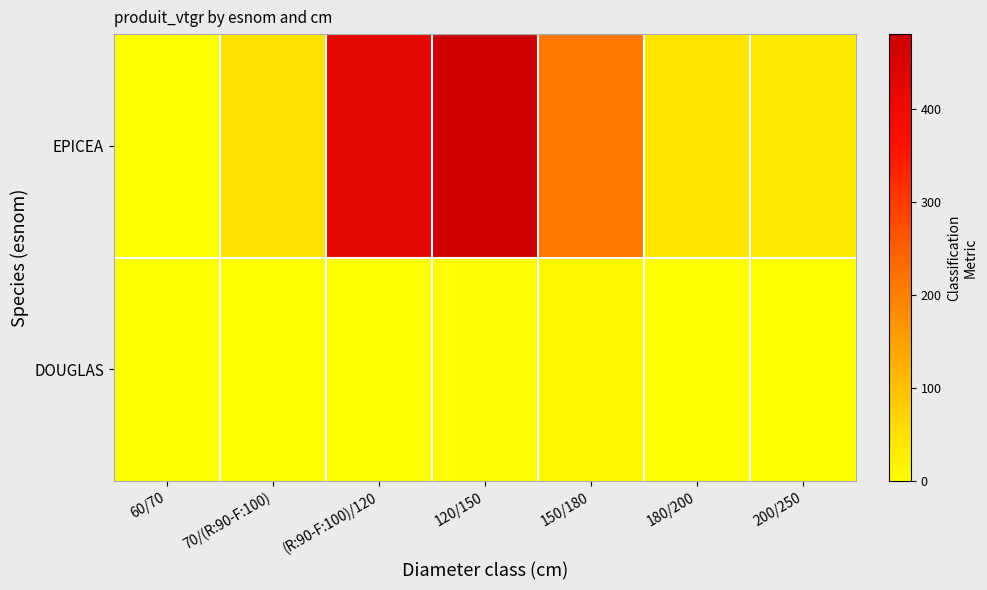

Rank the series by their average value, from highest to lowest.

EPICEA, DOUGLAS